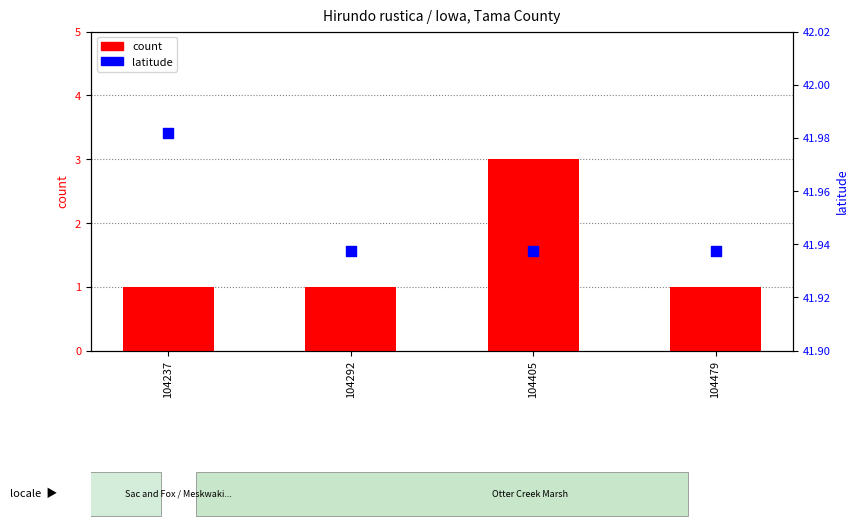

At how many categories does at least one series exceed 17?

4